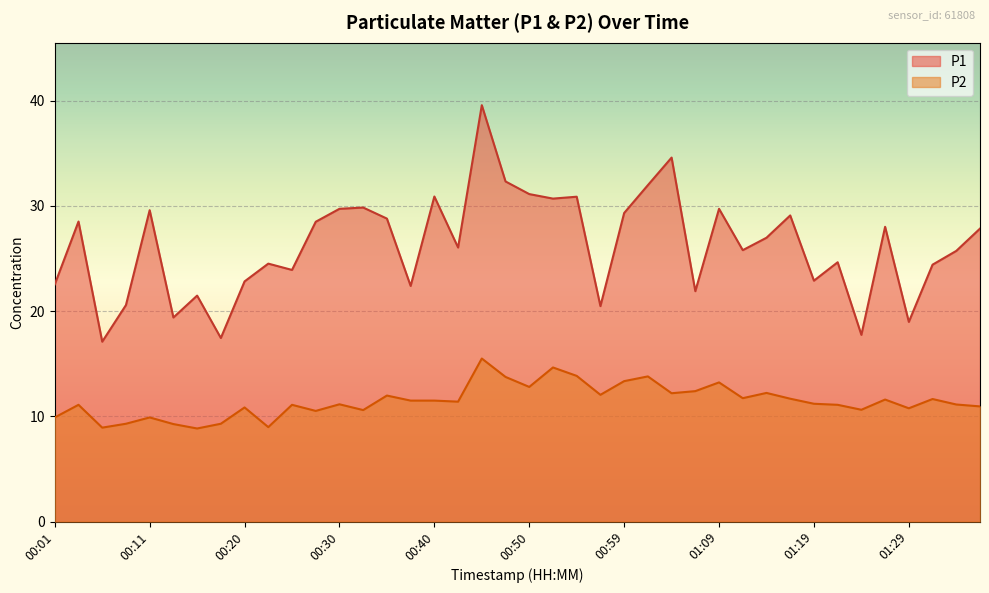

True or false: P1 and P2 intersect in this chart.

False